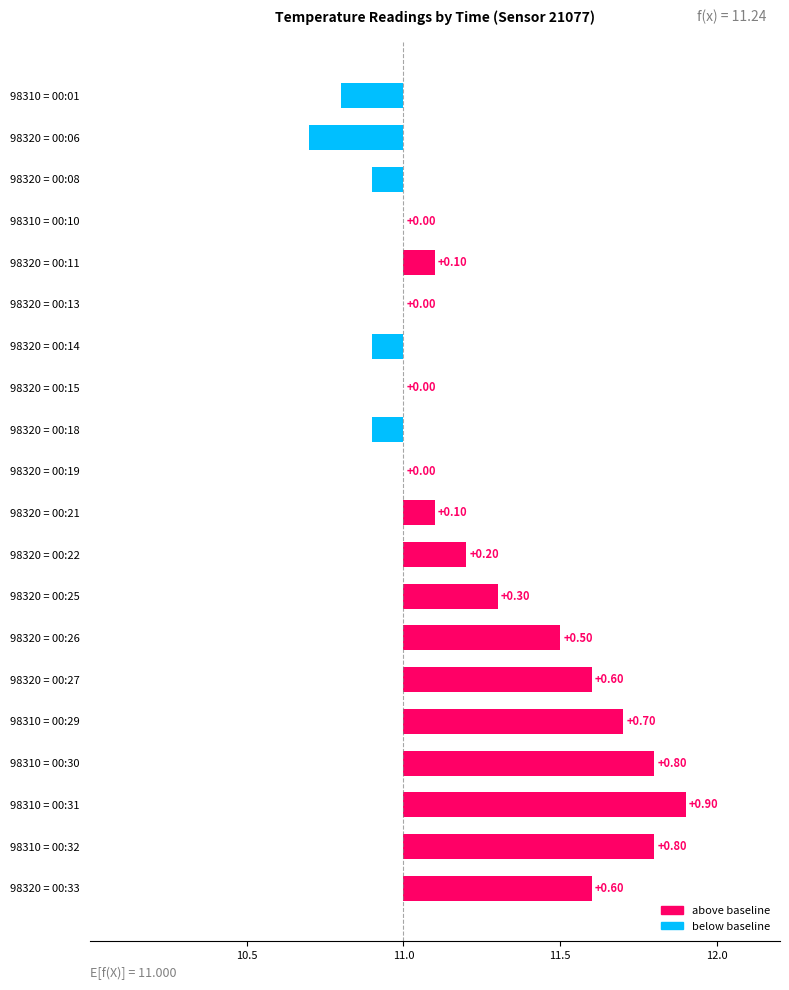

How many negative values are there?

5